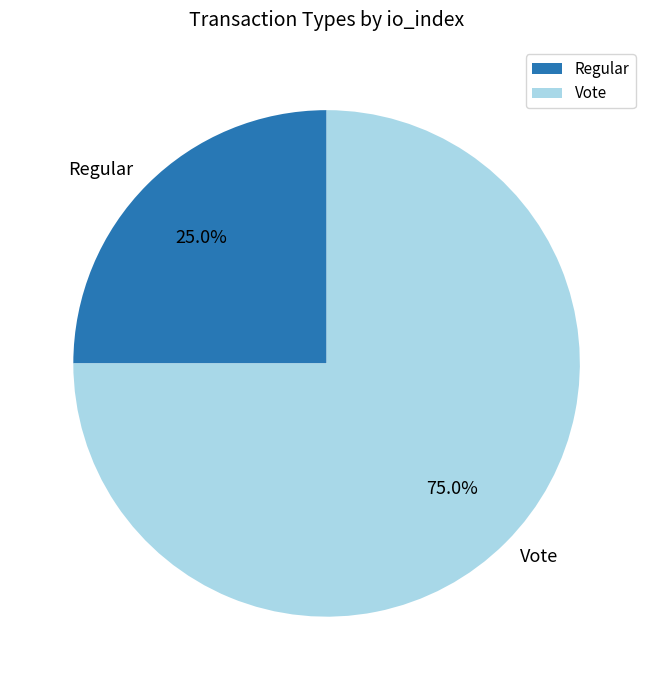

Does any single category account for the majority?

Yes